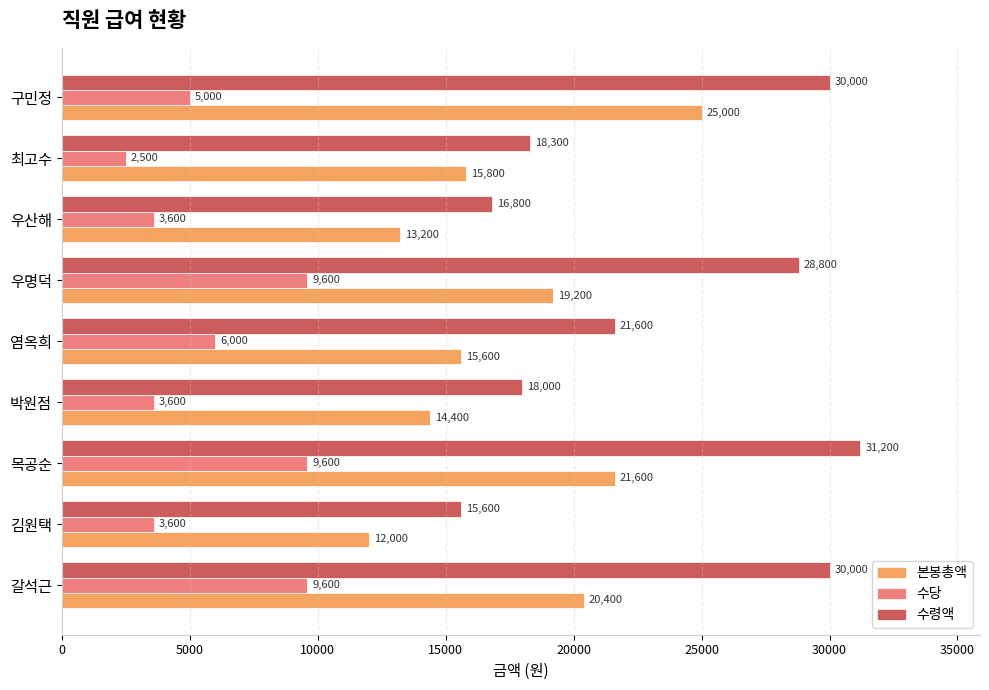

What is the total value across all series at 갈석근?

60000